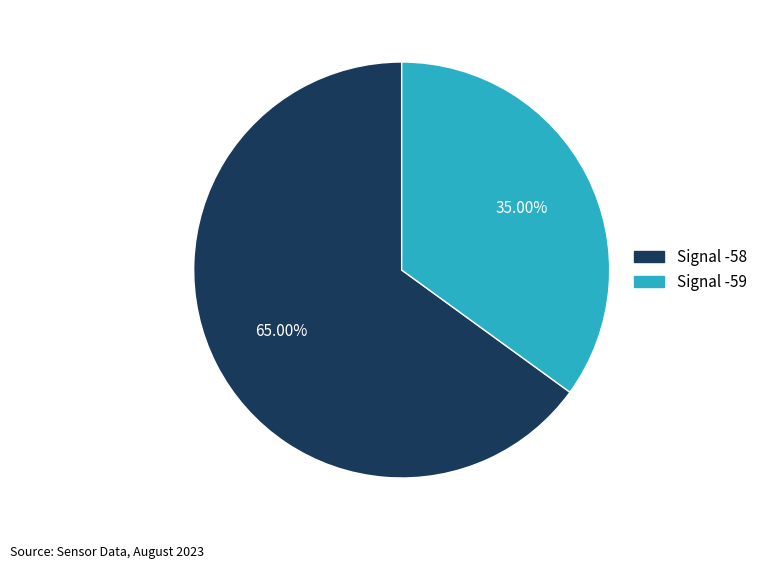

Which slice is the largest?

Signal -58